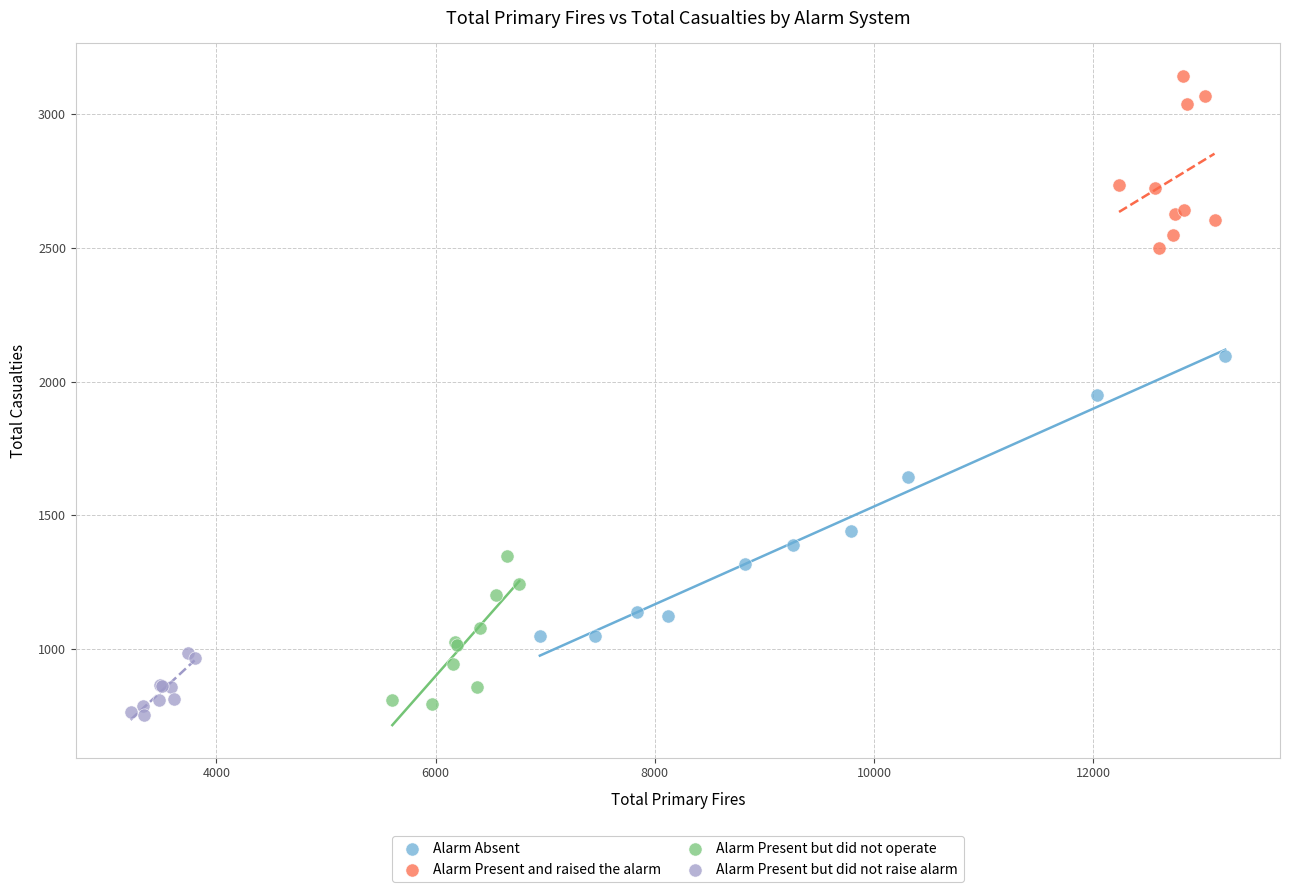

Which series has the largest Y range (max minus min)?

Alarm Absent